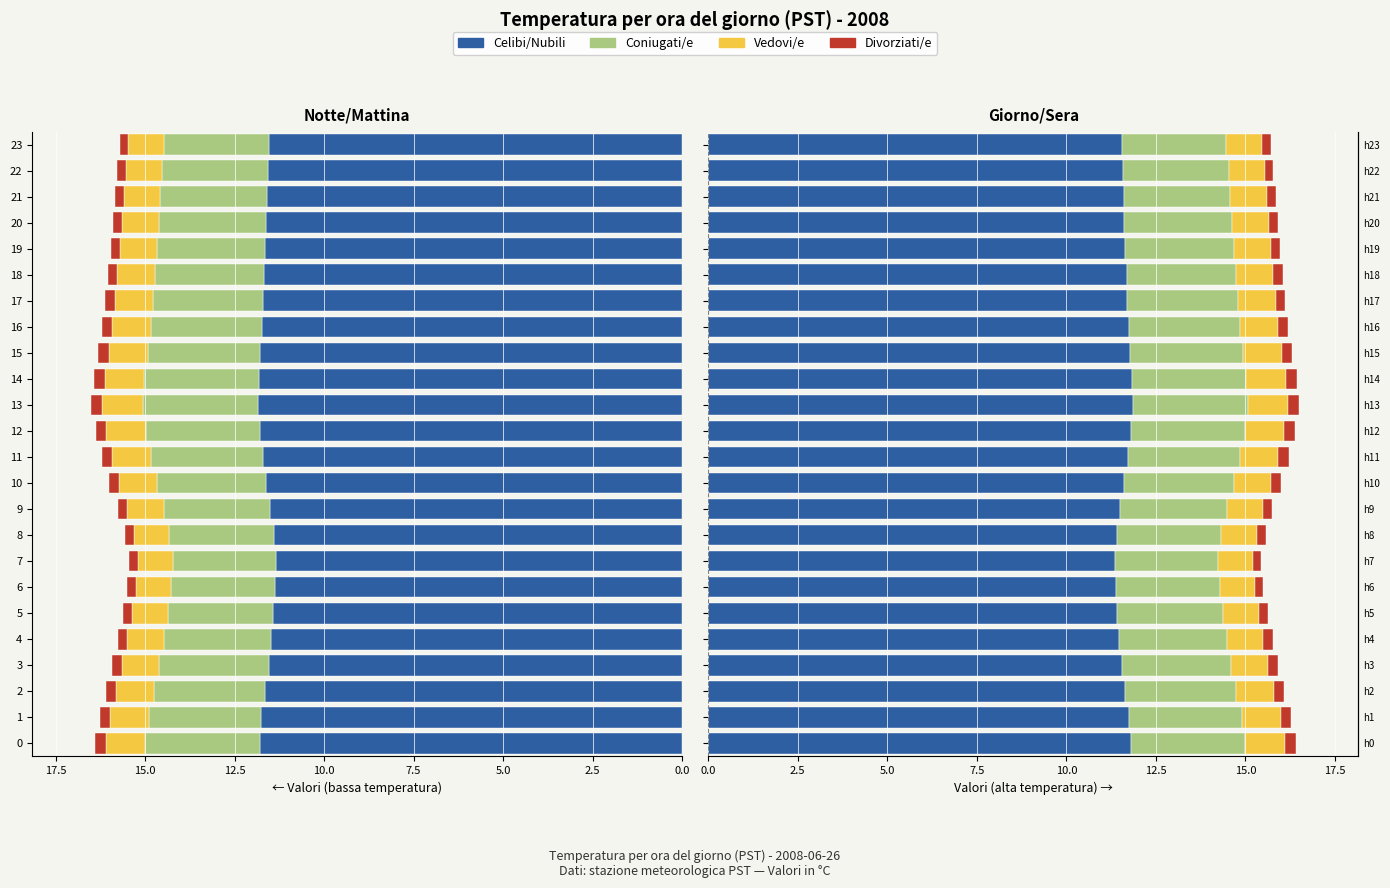

Rank the series by their maximum value, from highest to lowest.

Celibi/Nubili, Coniugati/e, Vedovi/e, Divorziati/e